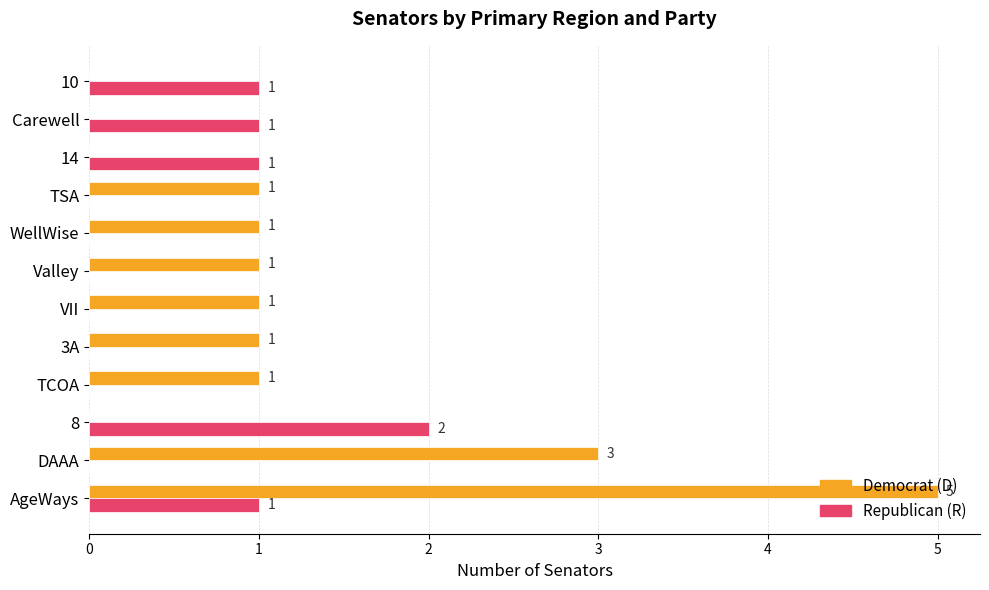

At which category is the sum across all series the highest?

AgeWays